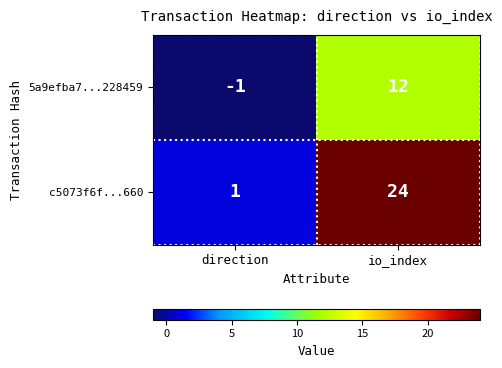

True or false: 5a9efba7...228459 has a value of -1 at direction.

True